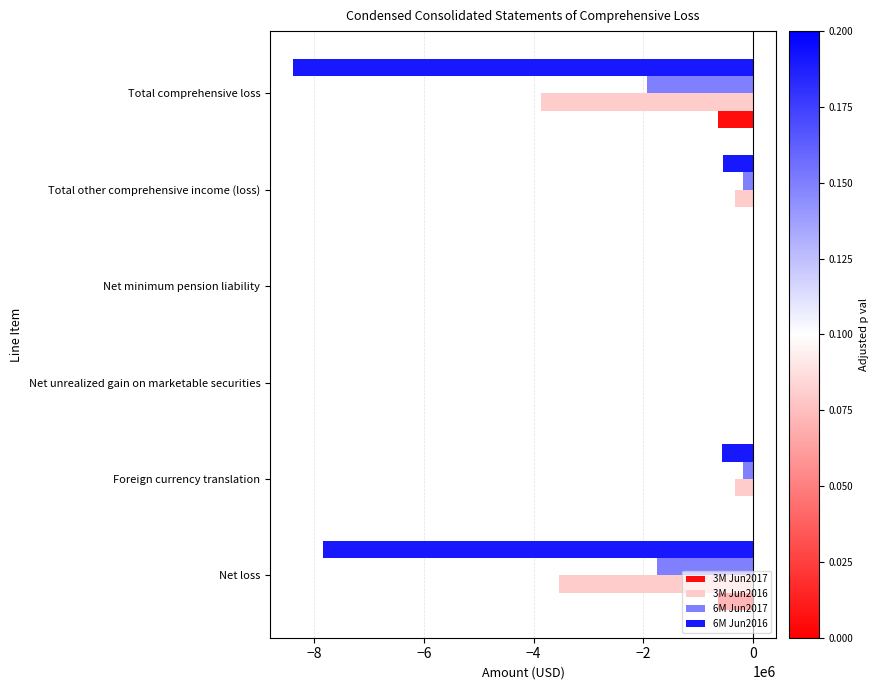

What is the total value across all series at Net loss?

-13758175